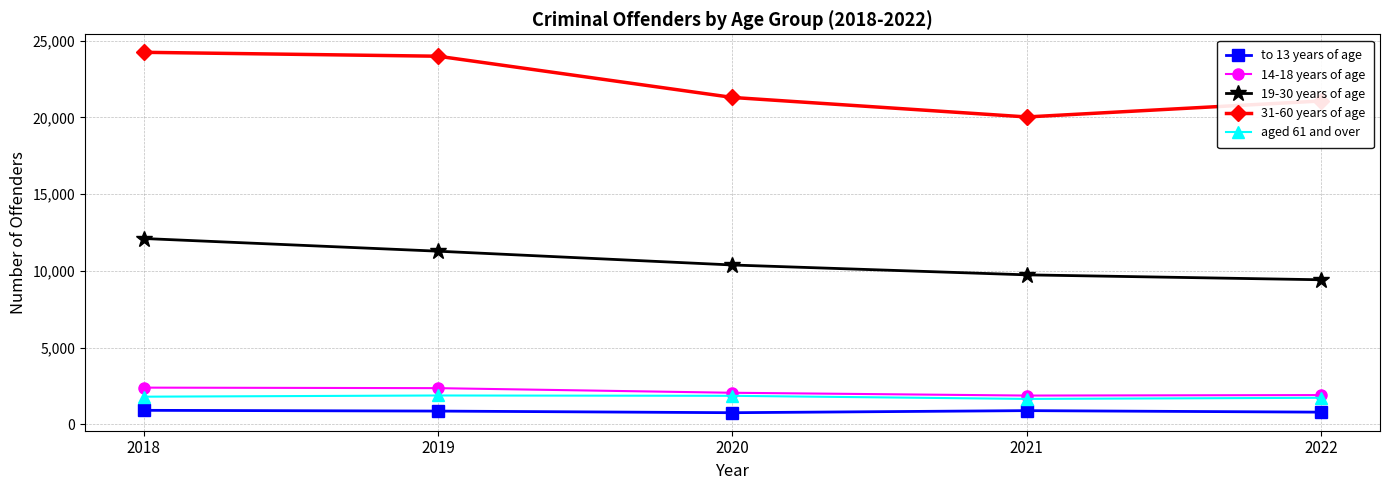

What is the value of the to 13 years of age point at the 5th from the left?

787